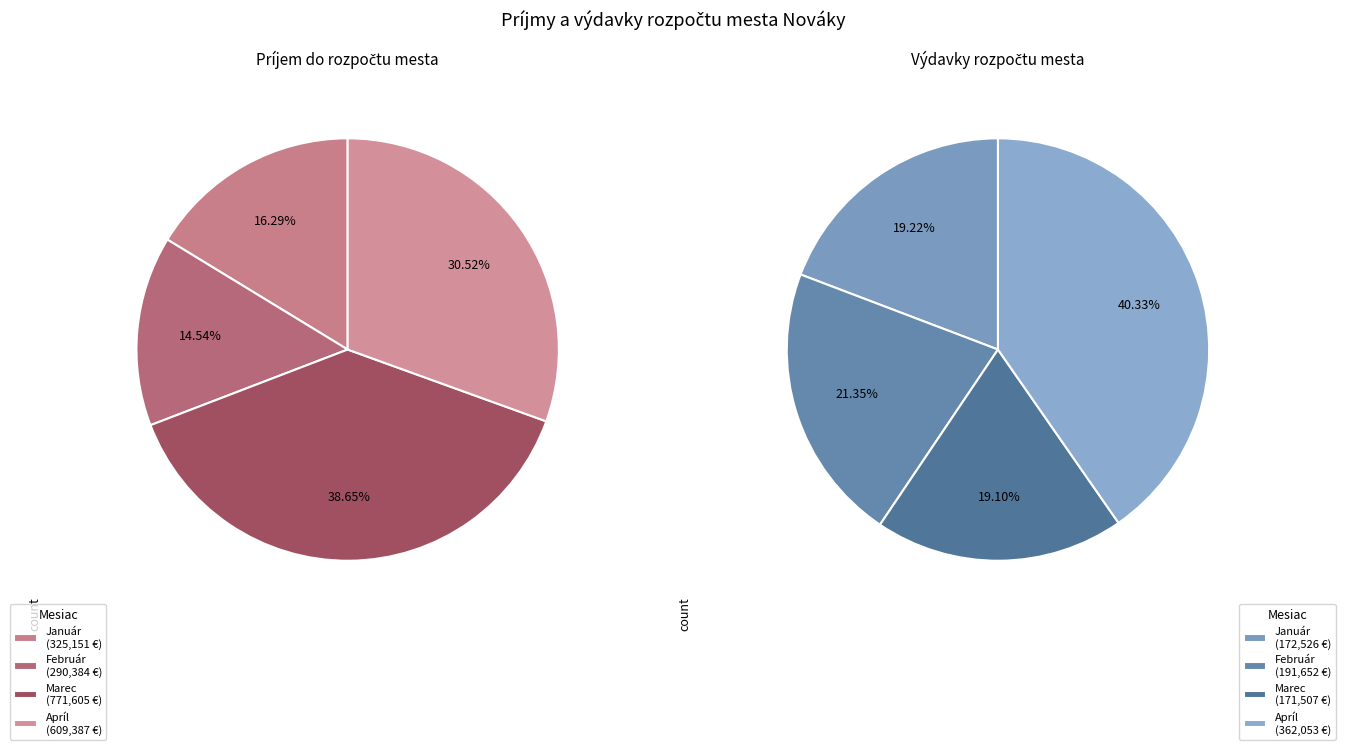

To the nearest percent, what is the difference between the Marec and Január slice percentages?

22%